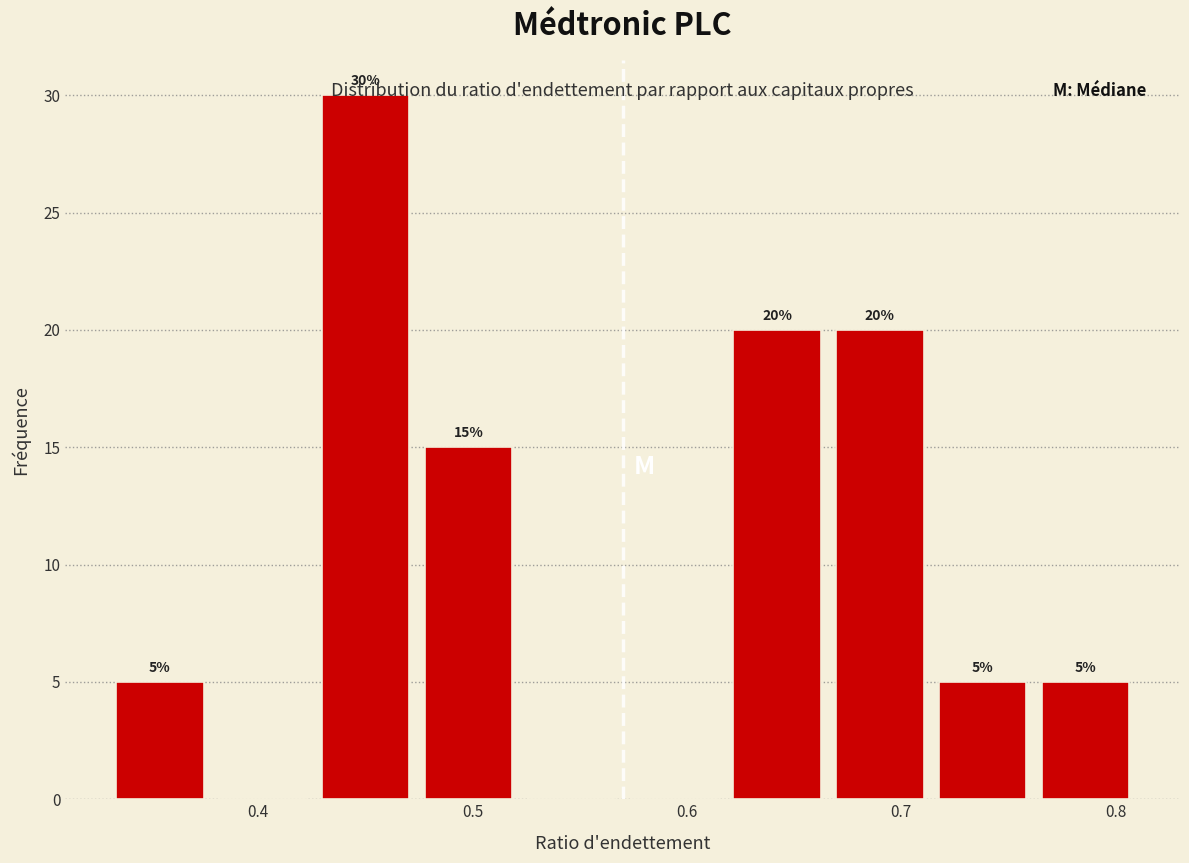

Which range on the x-axis has the tallest bar?

0.426 to 0.474